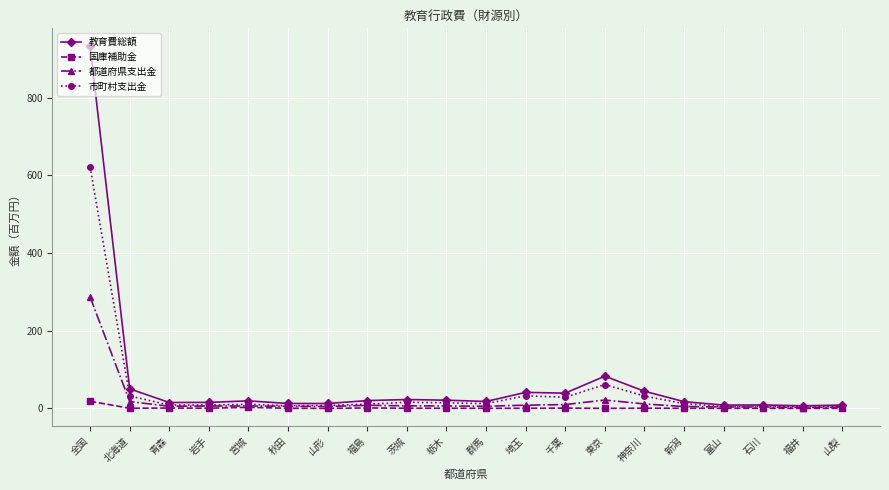

What is the maximum value shown in the chart?

931.7